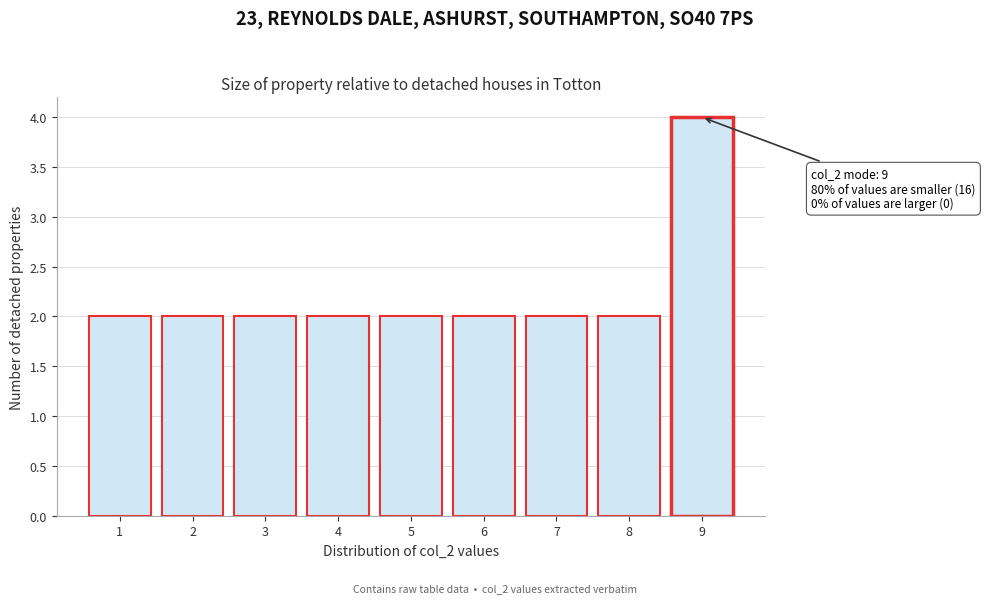

Which range on the x-axis has the tallest bar?

8.5 to 9.5